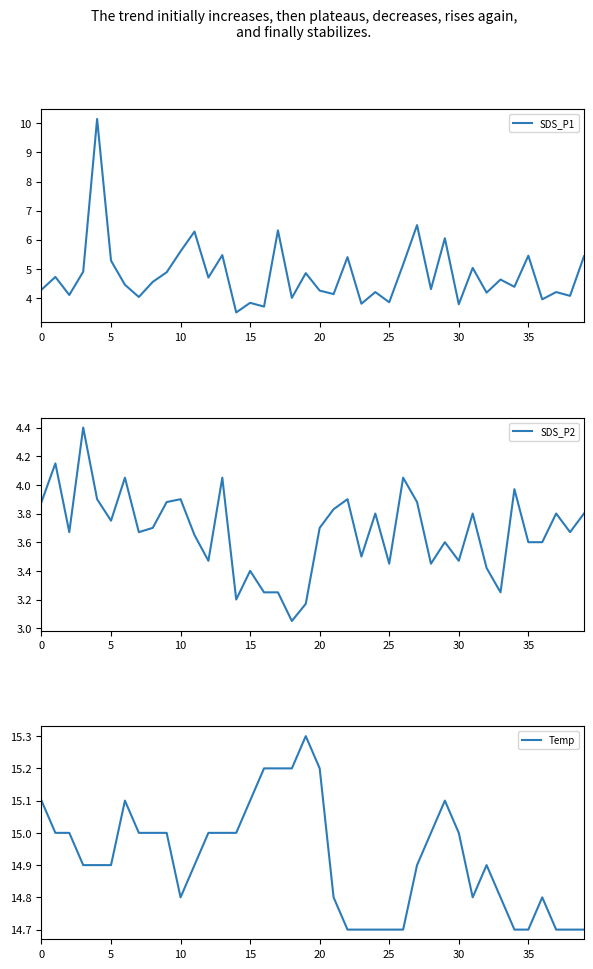

True or false: SDS_P2 and Temp intersect in this chart.

False